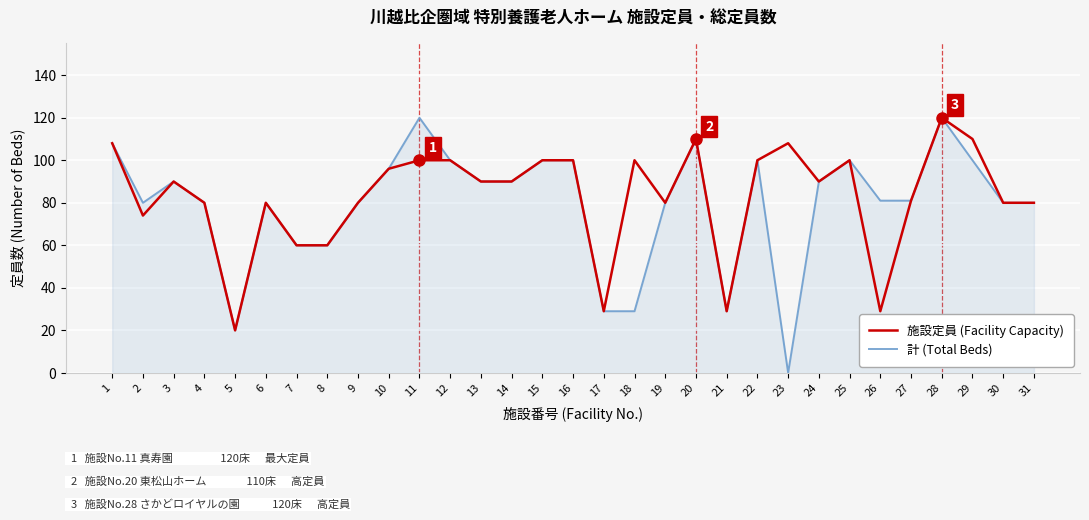

What is the total value across all series at 1?

216